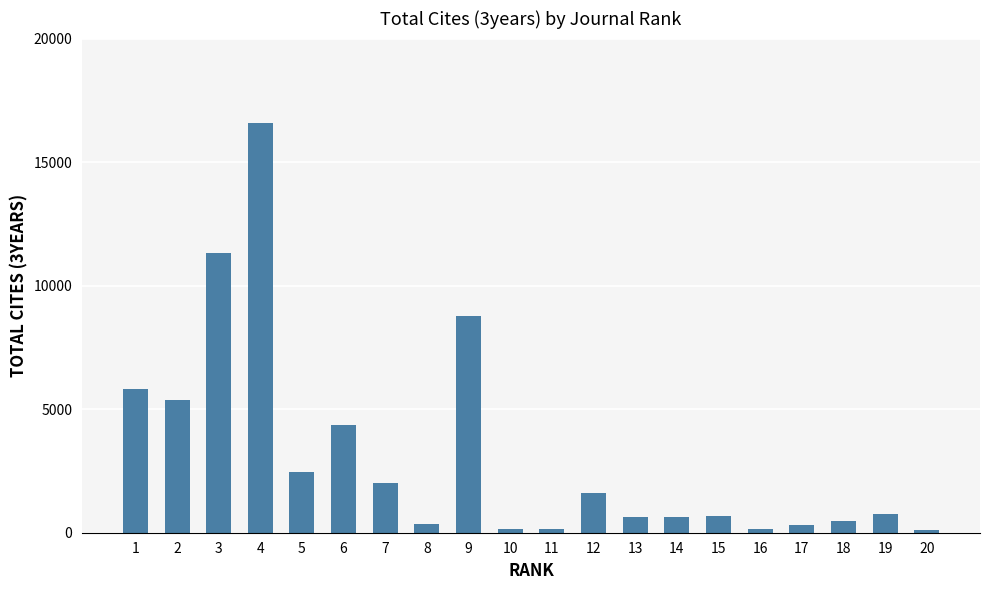

Is it true that the value at 6 is 7058?

False